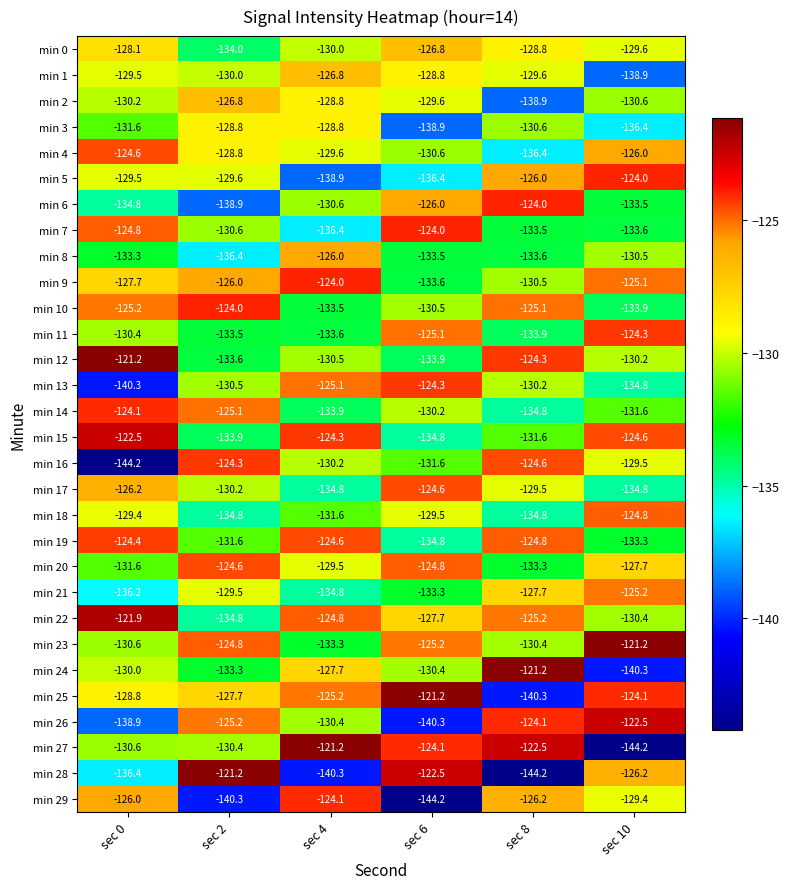

What is the average value of the min 1 series?

-130.6